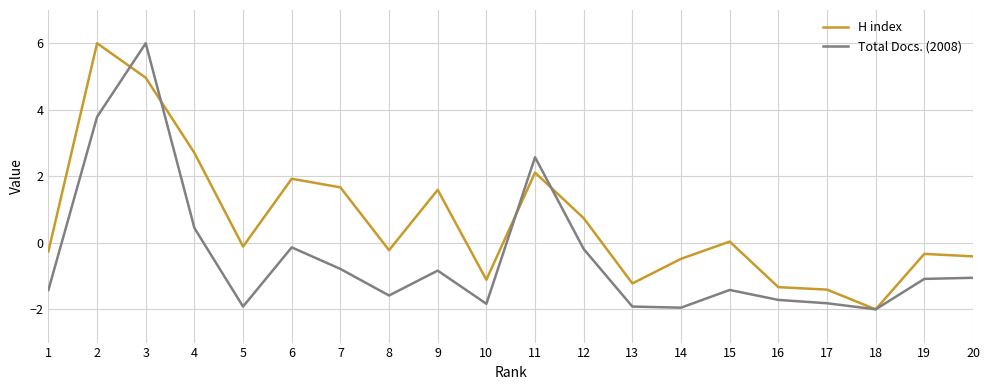

Does the chart display data point markers on the line(s)?

No